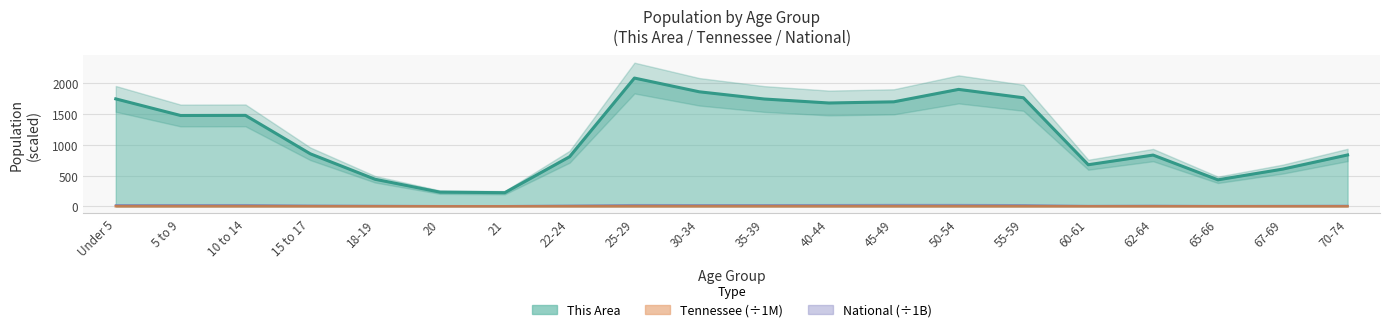

Rank the series by their maximum value, from lowest to highest.

Tennessee, National, This Area